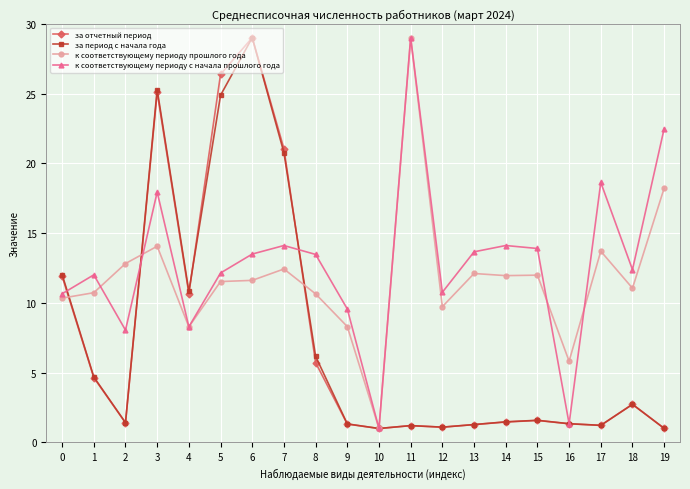

True or false: за период с начала года has more than 0 interior local peaks.

True